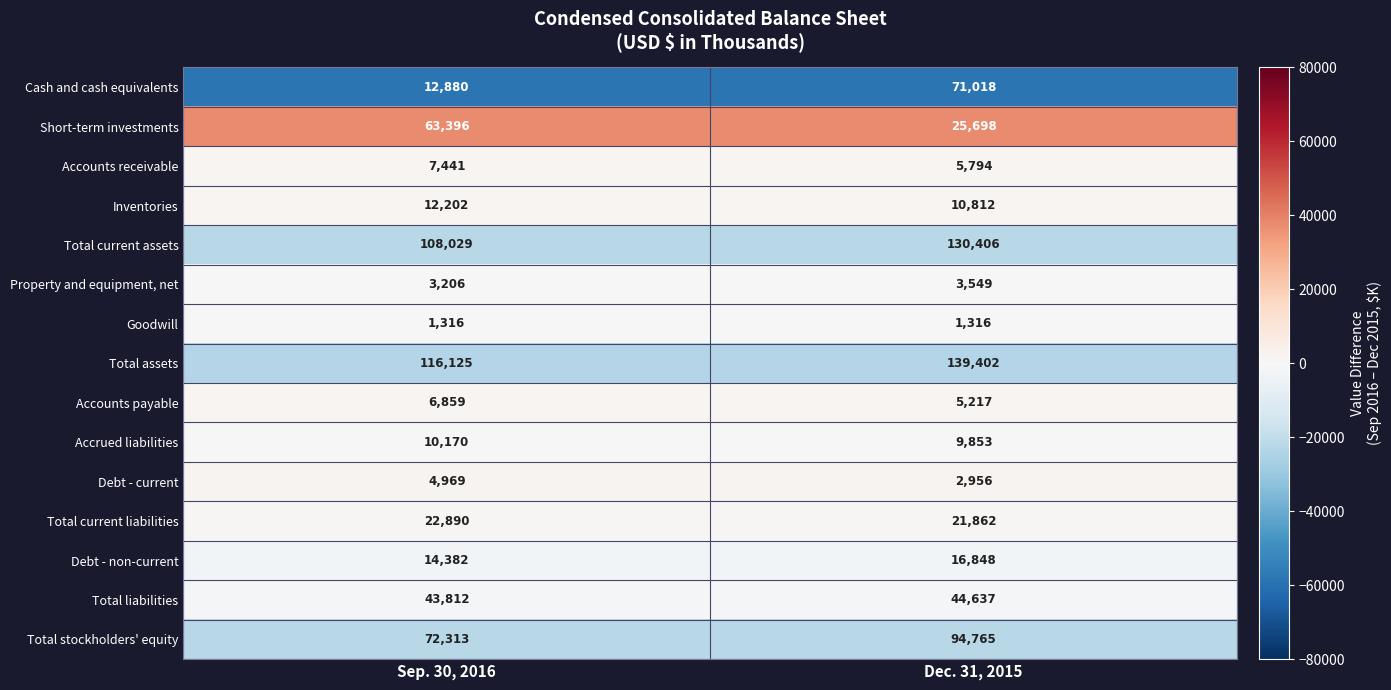

What is the difference between the highest and lowest values at Dec. 31, 2015?

138086